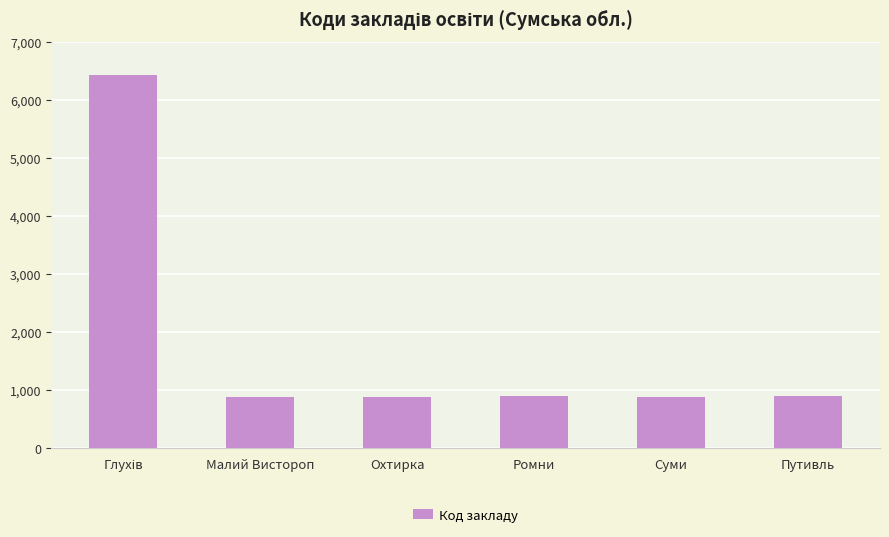

The value at Ромни is 891. True or false?

True